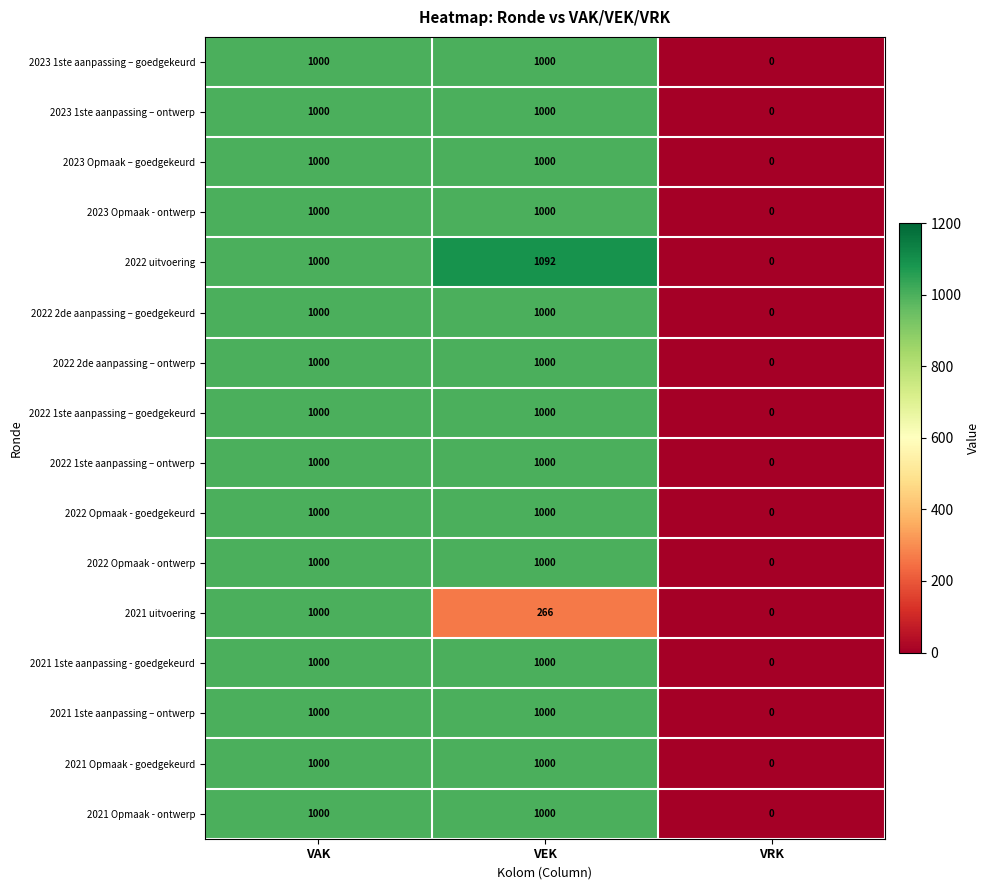

True or false: 2022 1ste aanpassing – goedgekeurd has a value of 435 at VAK.

False